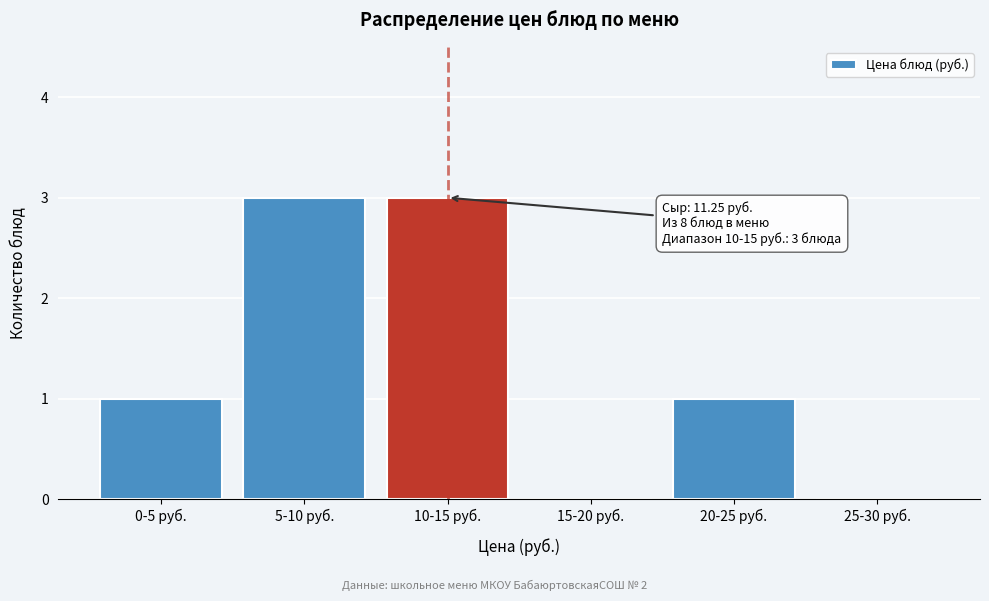

Reading right to left, transcribe all the data shown in this chart.

25-30 руб.=0	20-25 руб.=1	15-20 руб.=0	10-15 руб.=3	5-10 руб.=3	0-5 руб.=1